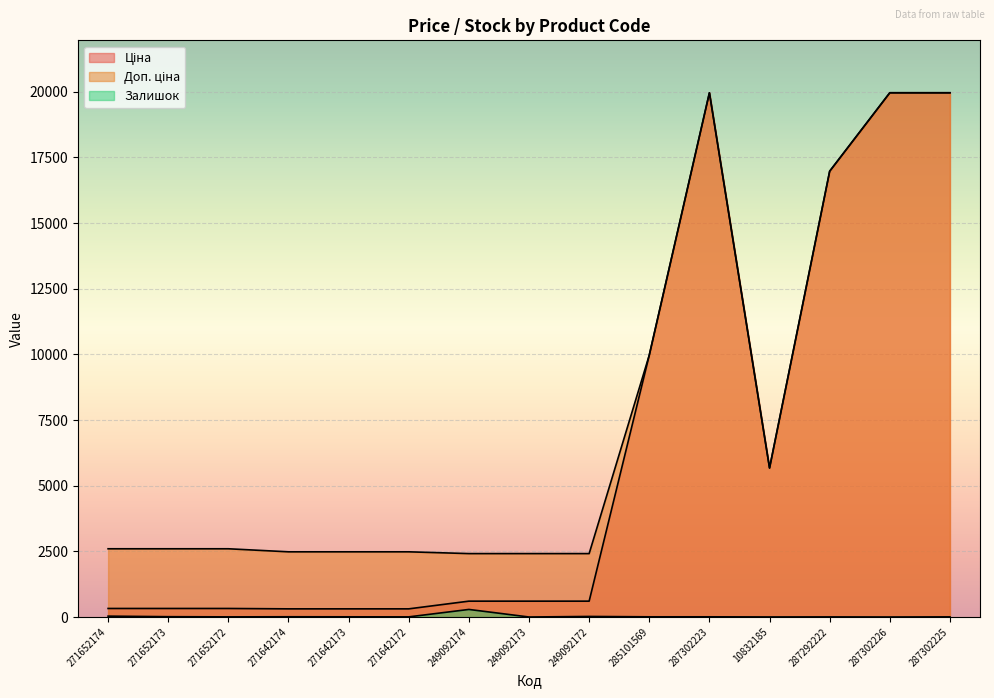

Reading left to right, extract all data points from this chart.

Ціна: 271652174=324.8	271652173=324.8	271652172=324.8	271642174=310.3	271642173=310.3	271642172=310.3	249092174=603.7	249092173=603.7	249092172=603.7	285101569=9975.0	287302223=19964.2	10832185=5673.8	287292222=16976.3	287302226=19964.2	287302225=19964.2
Доп. ціна: 271652174=2598.3	271652173=2598.3	271652172=2598.3	271642174=2482.4	271642173=2482.4	271642172=2482.4	249092174=2414.8	249092173=2414.8	249092172=2414.8	285101569=9975.0	287302223=19964.2	10832185=5673.8	287292222=16976.3	287302226=19964.2	287302225=19964.2
Залишок: 271652174=33.0	271652173=12.0	271652172=5.0	271642174=9.0	271642173=7.0	271642172=5.0	249092174=288.0	249092173=0.0	249092172=21.0	285101569=7.0	287302223=7.0	10832185=2.0	287292222=4.0	287302226=0.0	287302225=5.0